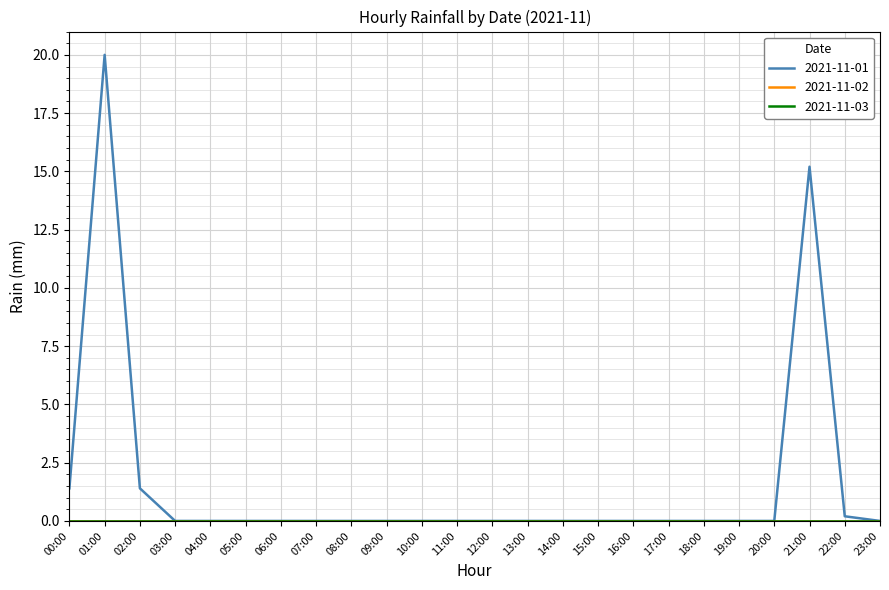

Which has a higher value, 16:00 or 20:00?

16:00